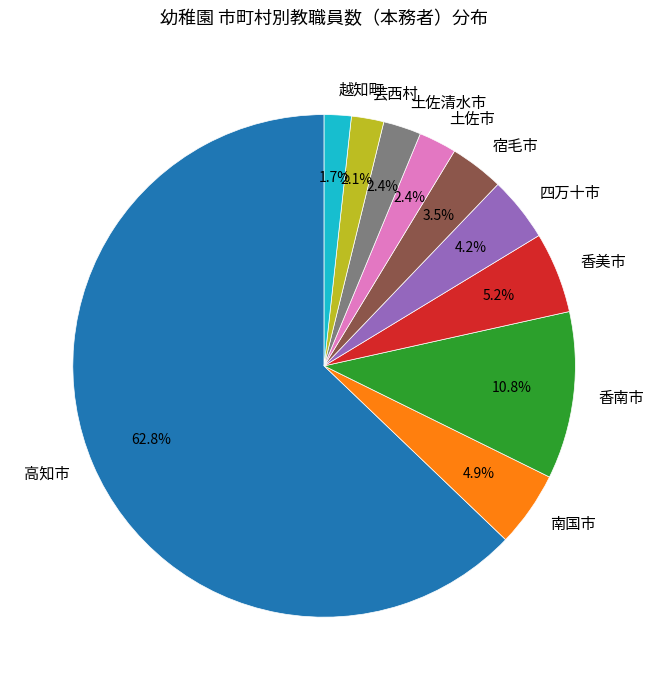

What is the largest slice in the pie chart?

高知市